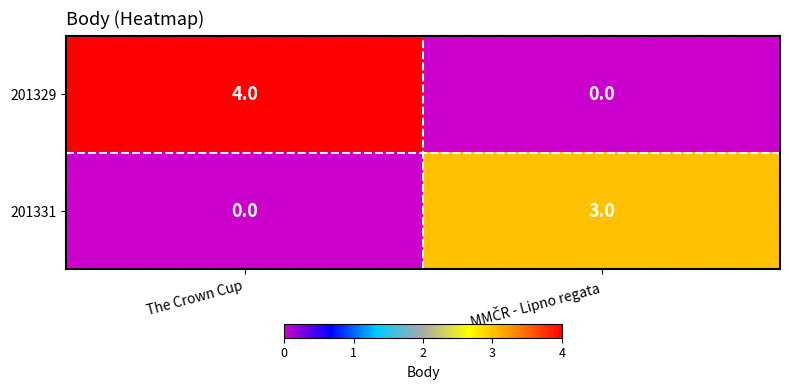

List the series in order of their overall mean, highest first.

201329, 201331